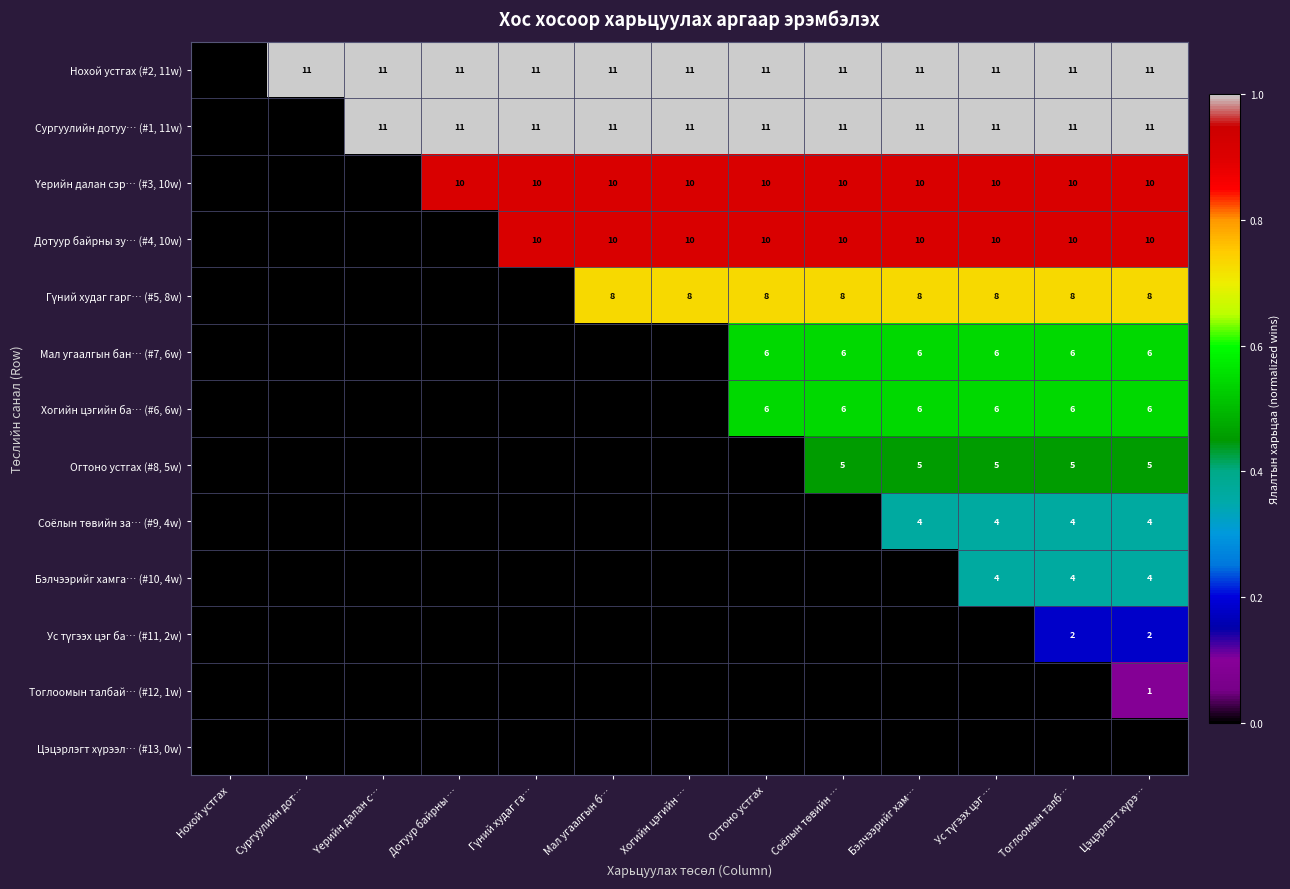

The Нохой устгах (#2, 11w) series shows 3 at Дотуур байрны …. True or false?

False